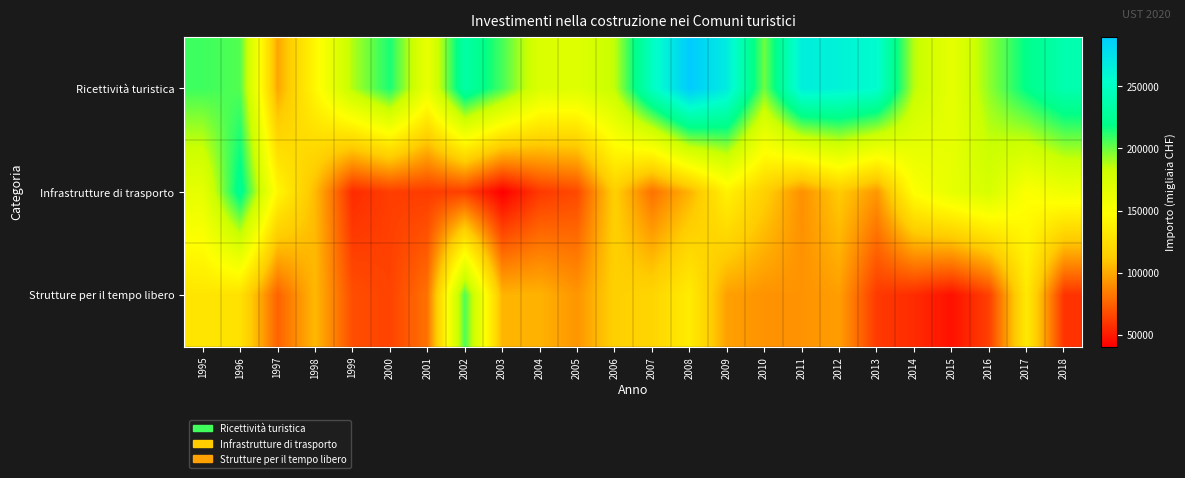

Reading left to right, list all the values displayed in this chart.

Ricettività turistica: 1995=207874	1996=204222	1997=99086	1998=142578	1999=187954	2000=214278	2001=161787	2002=233463	2003=206303	2004=172153	2005=169578	2006=185004	2007=248469	2008=289796	2009=266554	2010=199547	2011=265534	2012=262370	2013=255322	2014=185987	2015=164403	2016=193718	2017=219785	2018=238483
Infrastrutture di trasporto: 1995=164664	1996=224635	1997=142073	1998=106144	1999=55877	2000=62563	2001=61667	2002=62971	2003=40679	2004=60612	2005=66390	2006=114699	2007=80485	2008=103374	2009=138383	2010=115167	2011=91115	2012=112171	2013=93642	2014=148848	2015=164344	2016=175327	2017=149288	2018=158655
Strutture per il tempo libero: 1995=130121	1996=127153	1997=75328	1998=105021	1999=68143	2000=64149	2001=80878	2002=205028	2003=103637	2004=103208	2005=93034	2006=115072	2007=118551	2008=134644	2009=96950	2010=92127	2011=92232	2012=96043	2013=60981	2014=56121	2015=46877	2016=63526	2017=132671	2018=58609